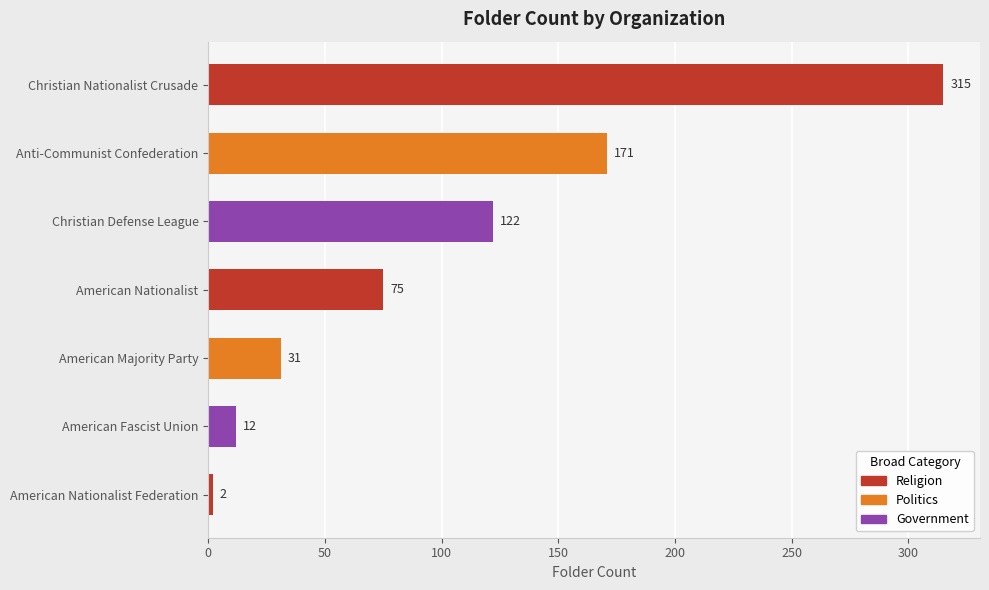

Reading top to bottom, extract all data points from this chart.

Christian Nationalist Crusade=315	Anti-Communist Confederation=171	Christian Defense League=122	American Nationalist=75	American Majority Party=31	American Fascist Union=12	American Nationalist Federation=2